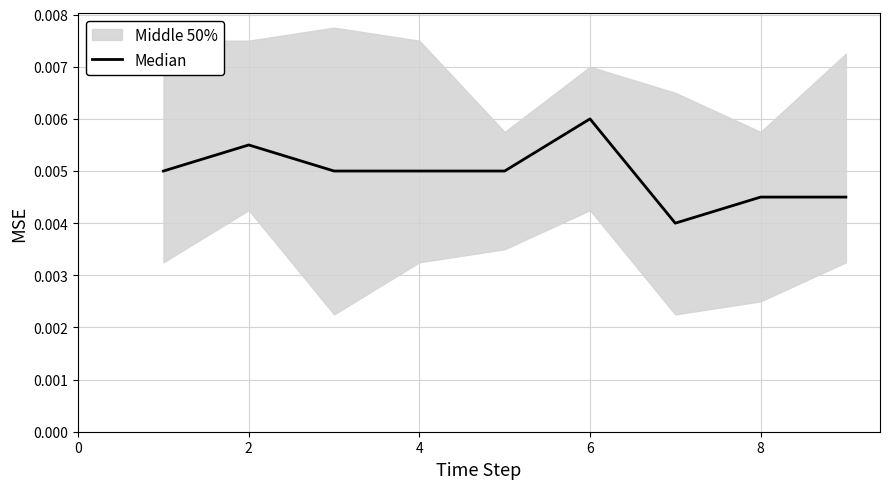

The value at 2 is 0.0. True or false?

False